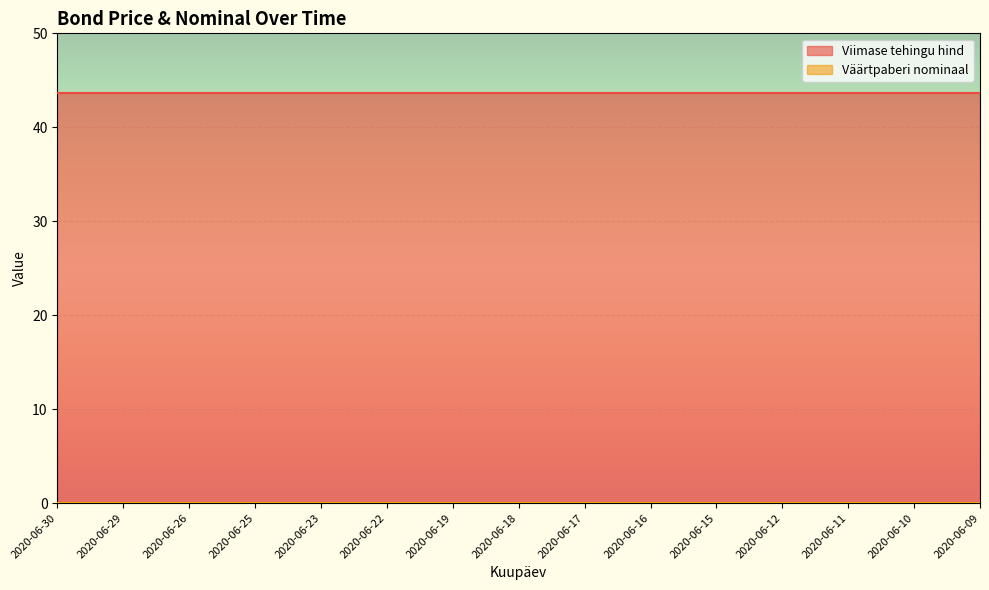

True or false: Viimase tehingu hind has a value of 43.7 at 2020-06-15.

True